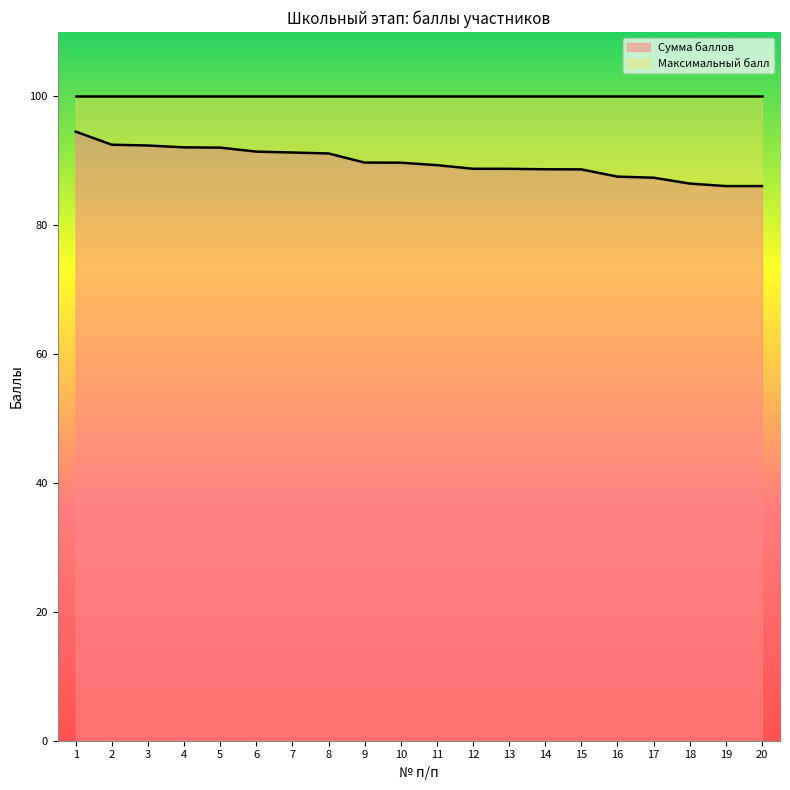

How many lines are shown in the chart?

2